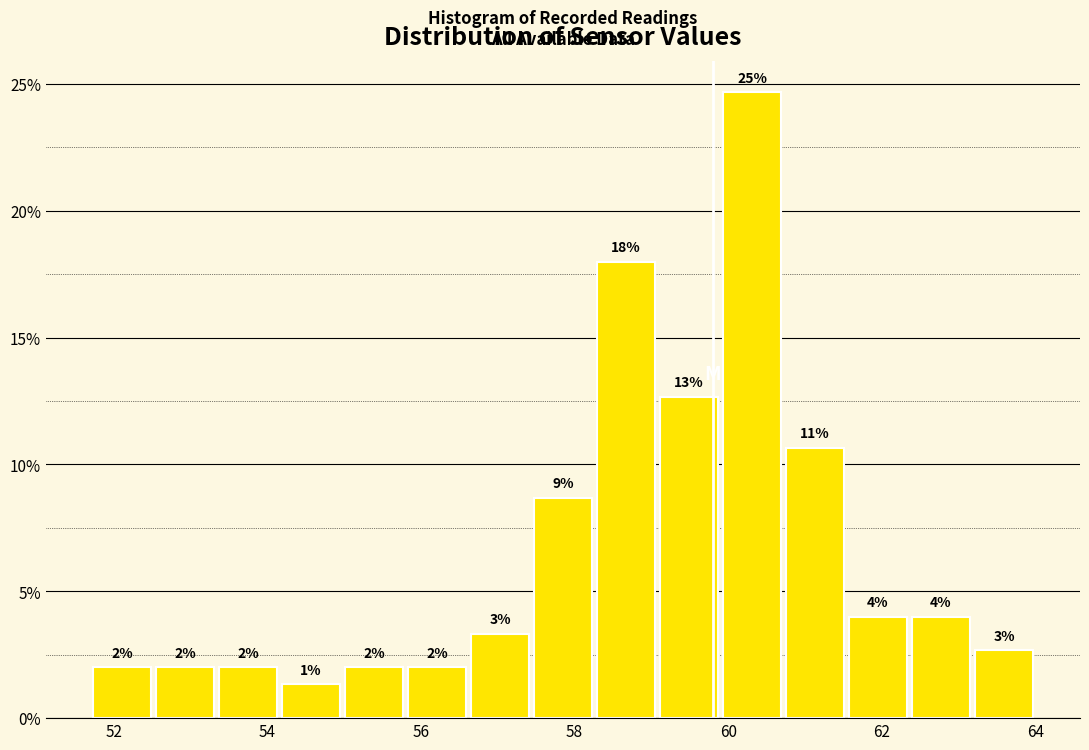

Which range on the x-axis has the tallest bar?

59.90 to 60.72